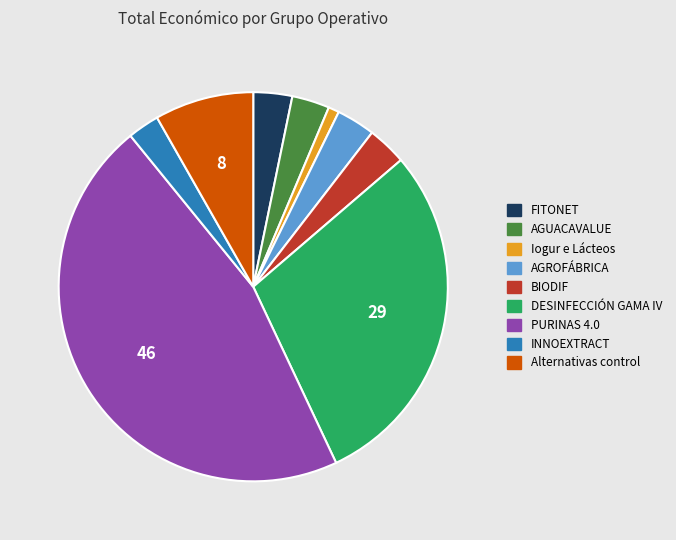

Does FITONET represent more than half of the total?

No